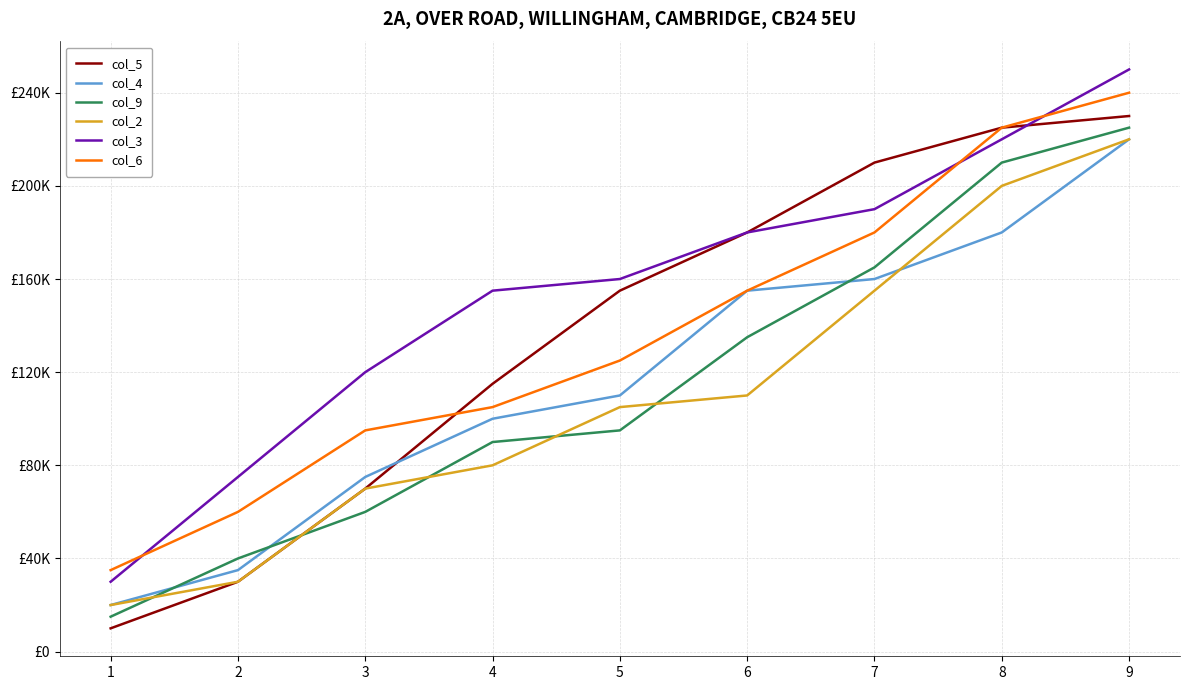

True or false: col_2 and col_5 intersect in this chart.

False